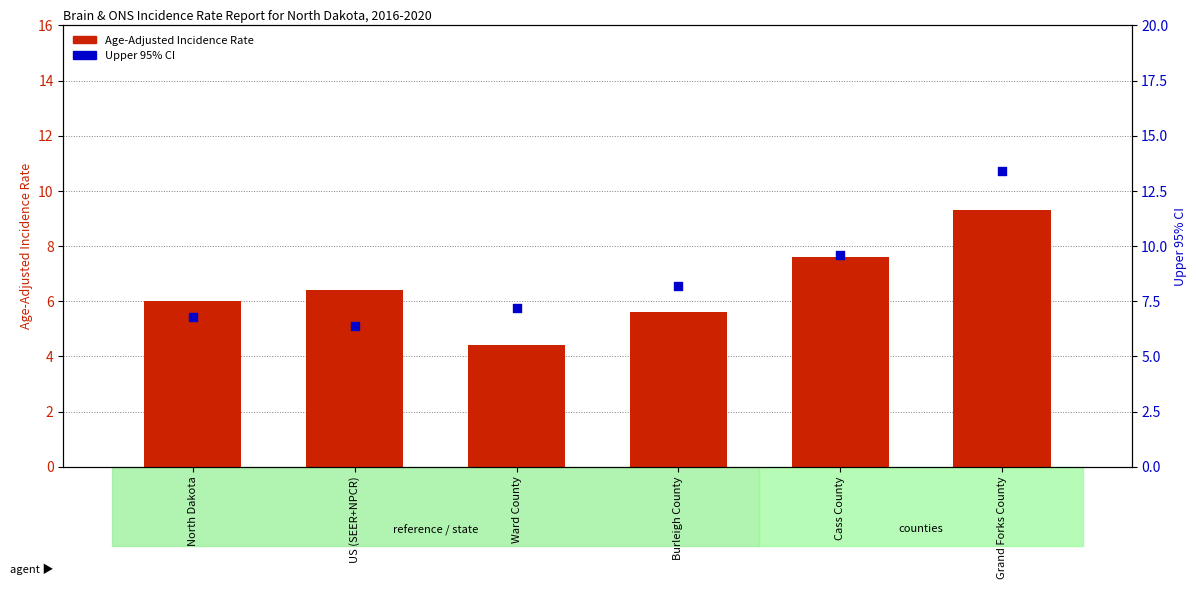

What are all the series names shown in the legend?

Age-Adjusted Incidence Rate, Upper 95% CI